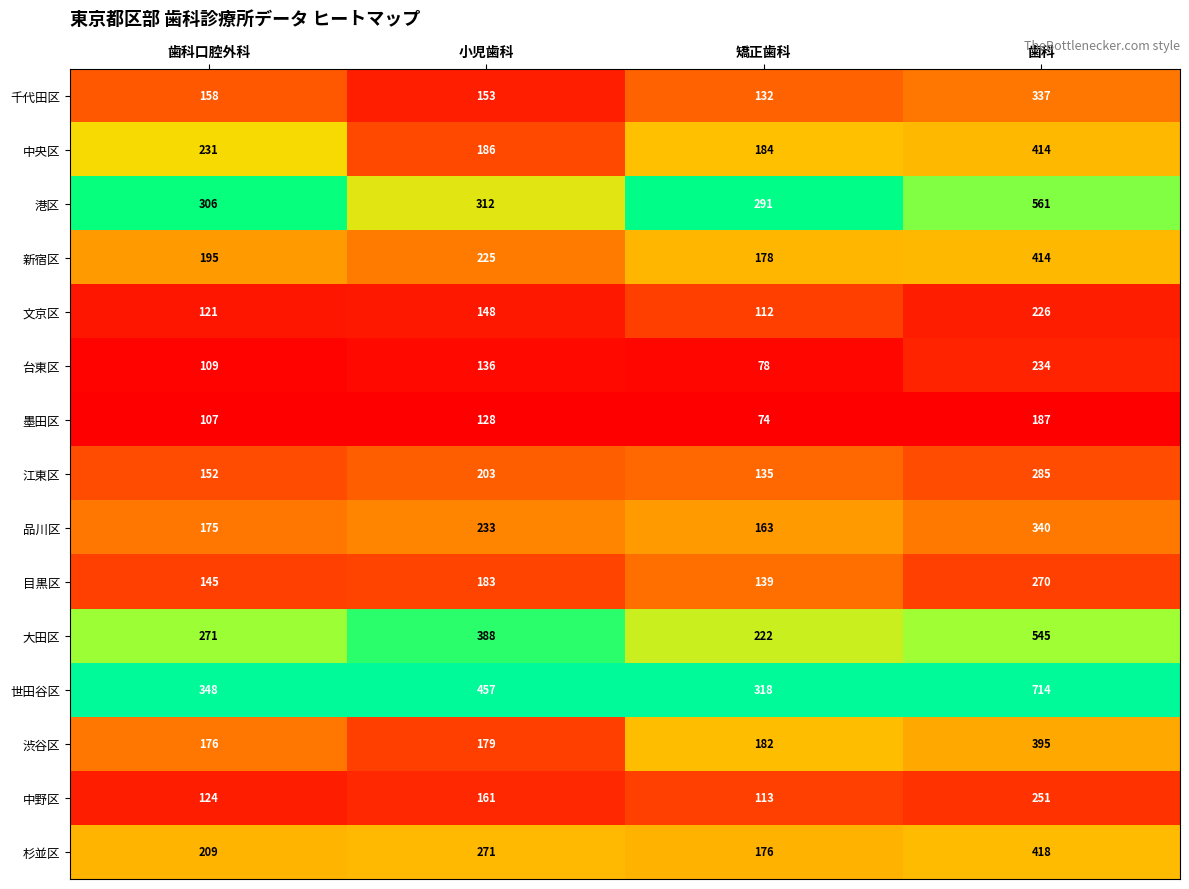

What is the difference between the 目黒区 values at 歯科 and 矯正歯科?

131